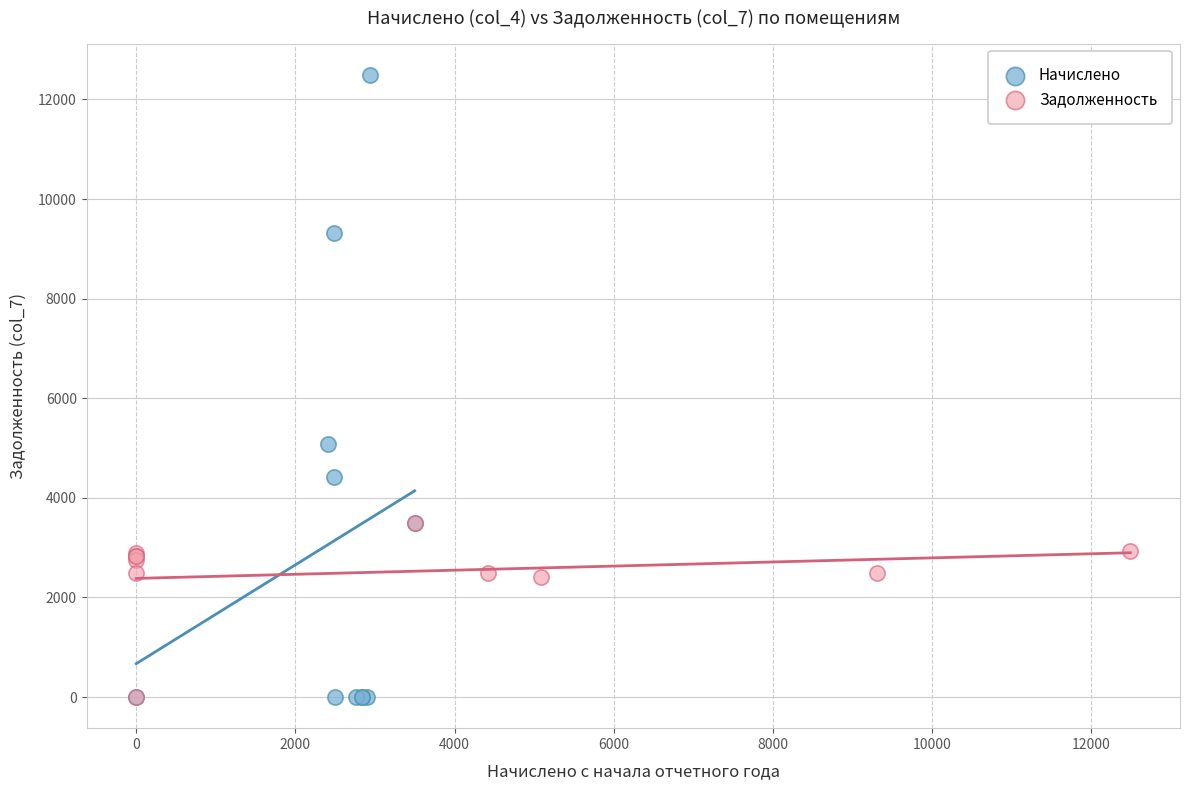

Which series reaches the maximum Y coordinate?

Начислено